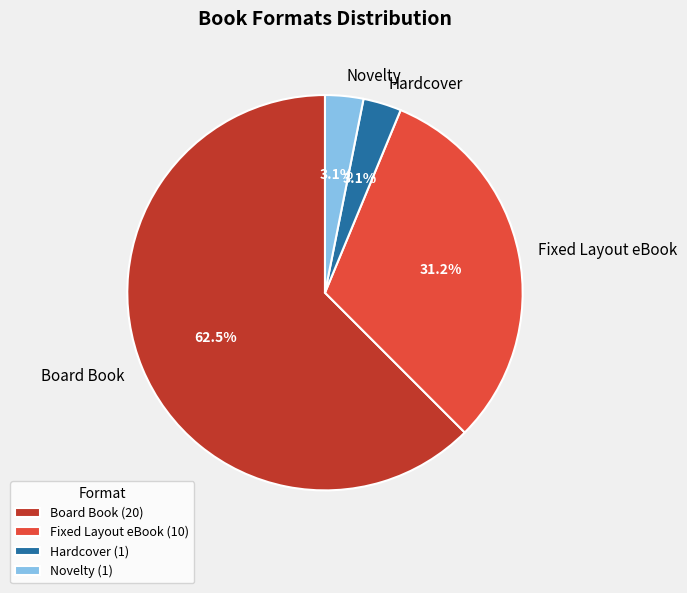

True or false: Fixed Layout eBook accounts for 31% of the total.

True